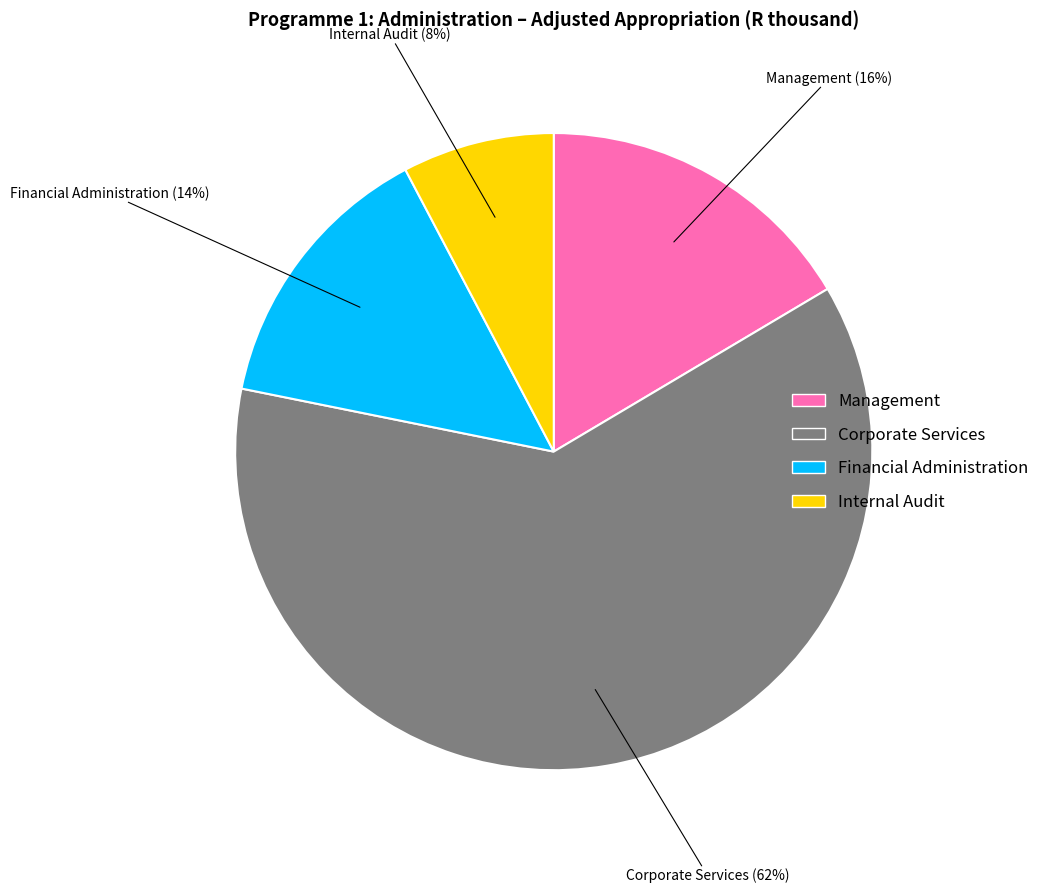

Which slice is the smallest?

Internal Audit